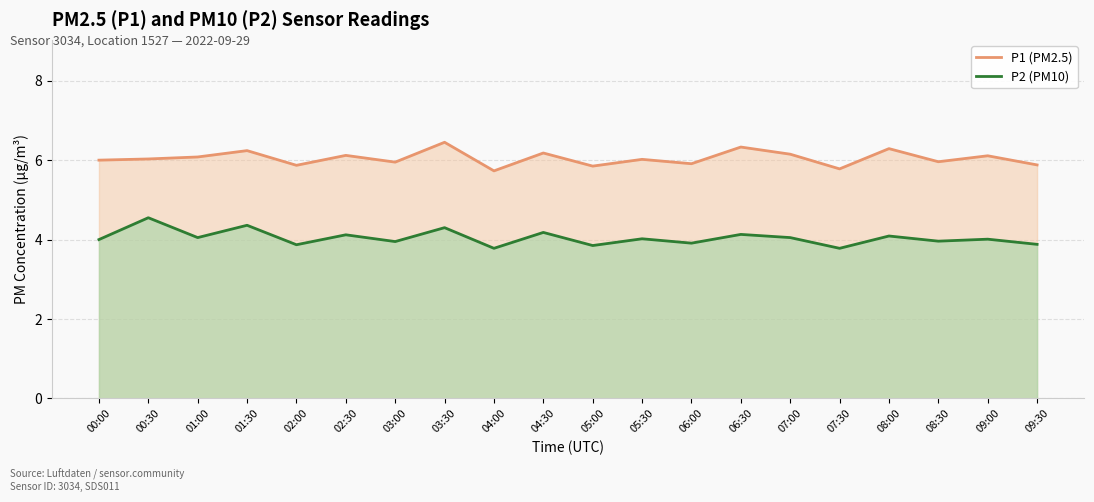

What is the total value across all series at 06:00?

9.8